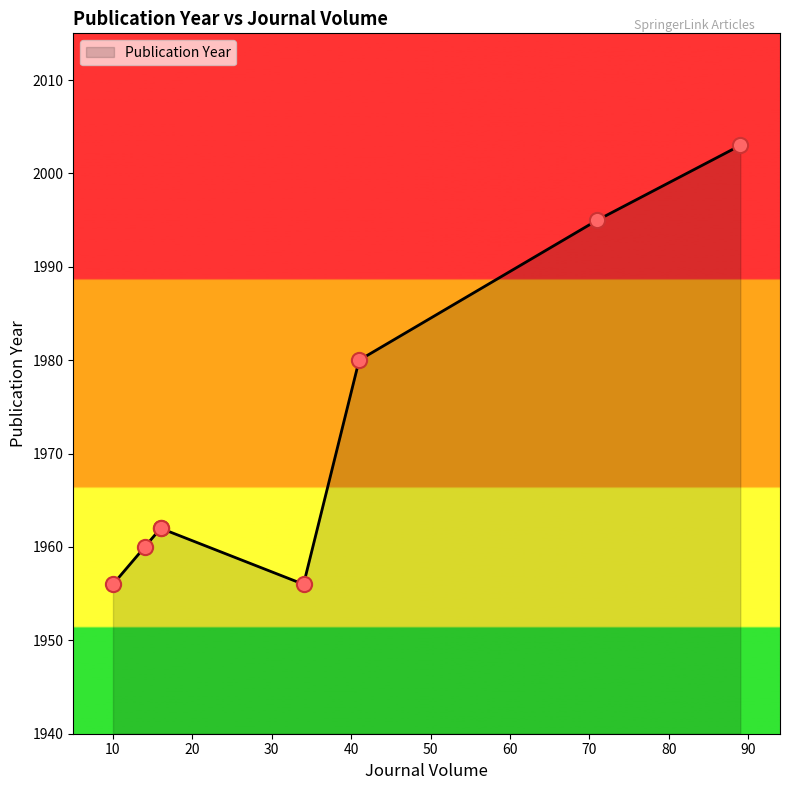

What is the change in value from 16 to 10?

-6